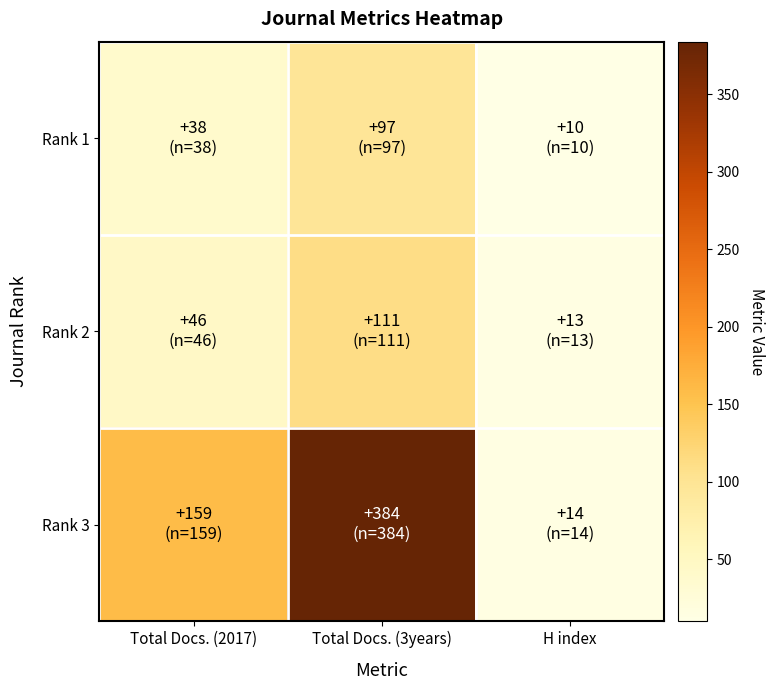

Which series changed the most between Total Docs. (2017) and H index?

Rank 3